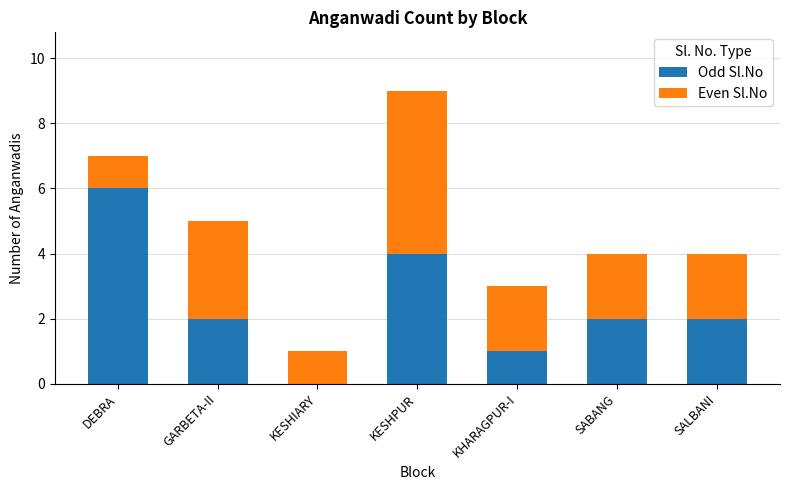

What is the sum of the Odd Sl.No values at KESHPUR and GARBETA-II?

6